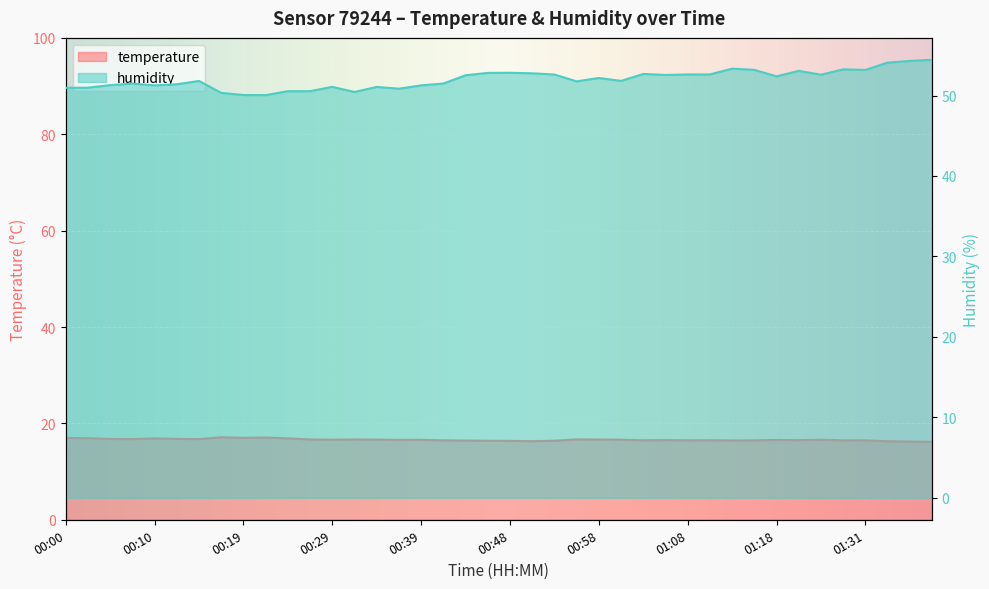

Reading left to right, what are all the values shown in this chart?

temperature: 00:00=17.0	00:02=16.9	00:05=16.8	00:07=16.7	00:10=16.9	00:12=16.8	00:14=16.7	00:17=17.1	00:19=17.0	00:22=17.1	00:24=16.9	00:27=16.7	00:29=16.6	00:32=16.7	00:34=16.6	00:36=16.6	00:39=16.6	00:41=16.5	00:44=16.4	00:46=16.4	00:48=16.4	00:51=16.3	00:53=16.4	00:56=16.7	00:58=16.7	01:01=16.6	01:03=16.5	01:06=16.5	01:08=16.5	01:10=16.5	01:13=16.5	01:15=16.5	01:18=16.6	01:20=16.5	01:26=16.6	01:29=16.5	01:31=16.5	01:34=16.3	01:36=16.2	01:39=16.2
humidity: 00:00=51.0	00:02=51.0	00:05=51.3	00:07=51.5	00:10=51.3	00:12=51.4	00:14=51.8	00:17=50.3	00:19=50.1	00:22=50.0	00:24=50.5	00:27=50.5	00:29=51.1	00:32=50.4	00:34=51.1	00:36=50.9	00:39=51.3	00:41=51.5	00:44=52.5	00:46=52.8	00:48=52.8	00:51=52.8	00:53=52.6	00:56=51.8	00:58=52.2	01:01=51.8	01:03=52.7	01:06=52.6	01:08=52.6	01:10=52.6	01:13=53.3	01:15=53.2	01:18=52.4	01:20=53.1	01:26=52.6	01:29=53.2	01:31=53.2	01:34=54.1	01:36=54.3	01:39=54.4